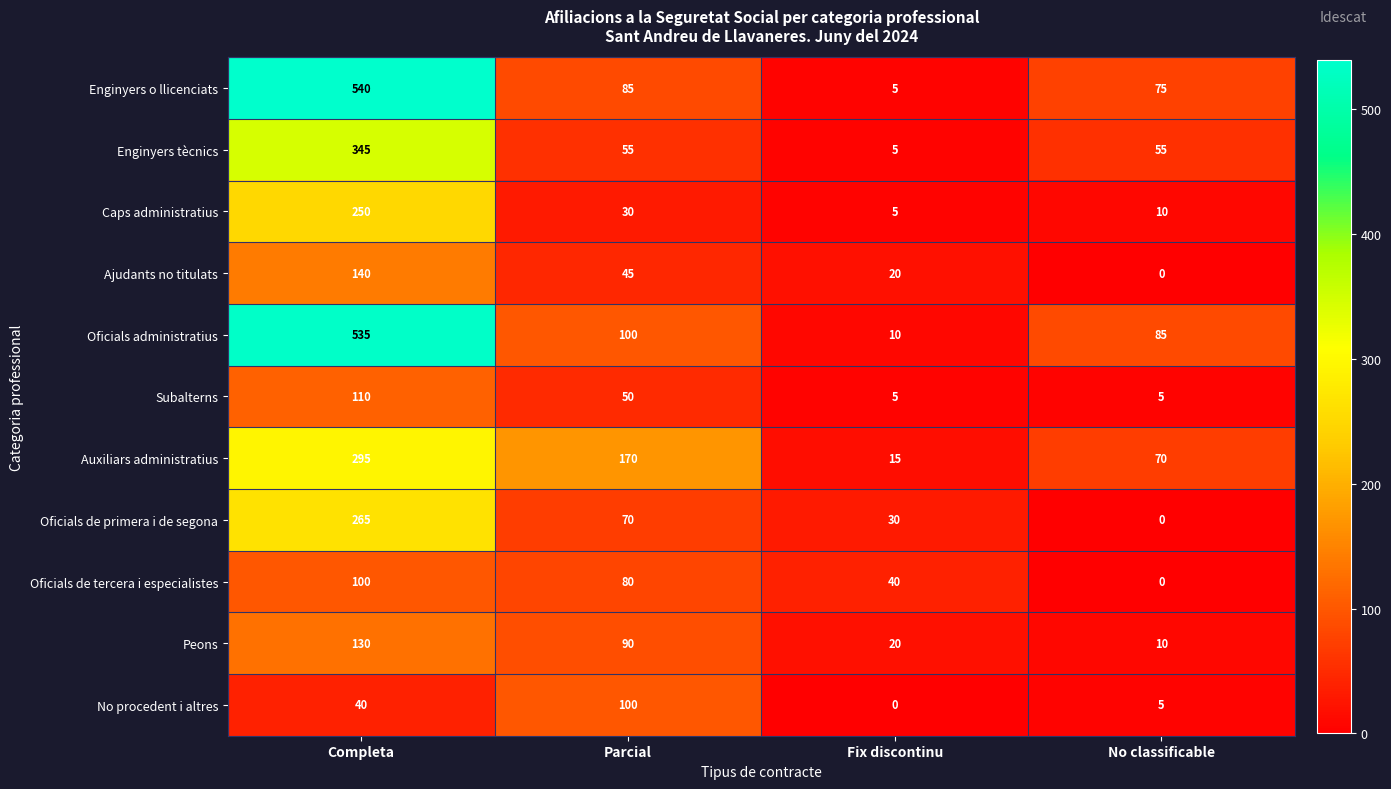

What is the sum of all Ajudants no titulats values?

205